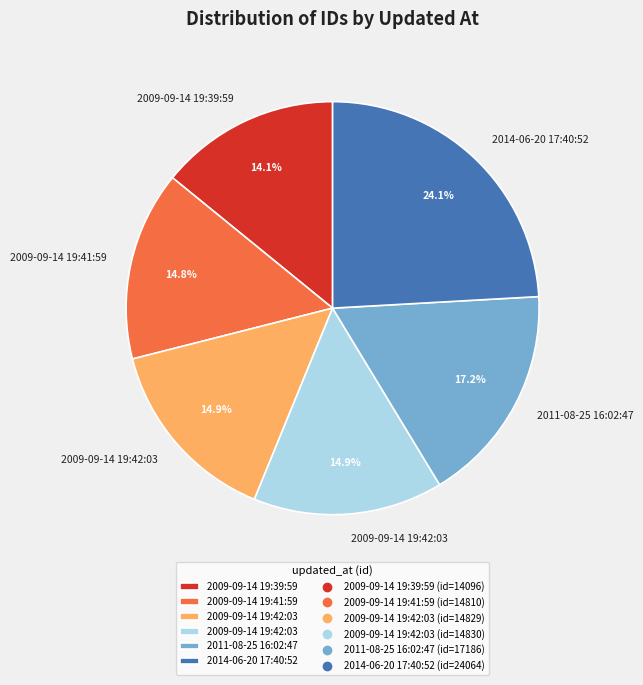

Is there any slice that represents more than half of the pie?

No